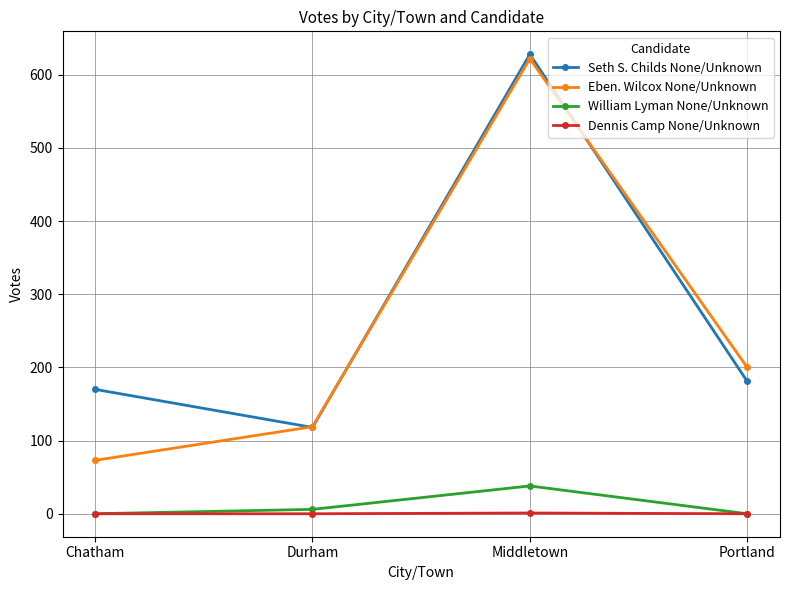

True or false: William Lyman None/Unknown and Eben. Wilcox None/Unknown cross at least once.

False